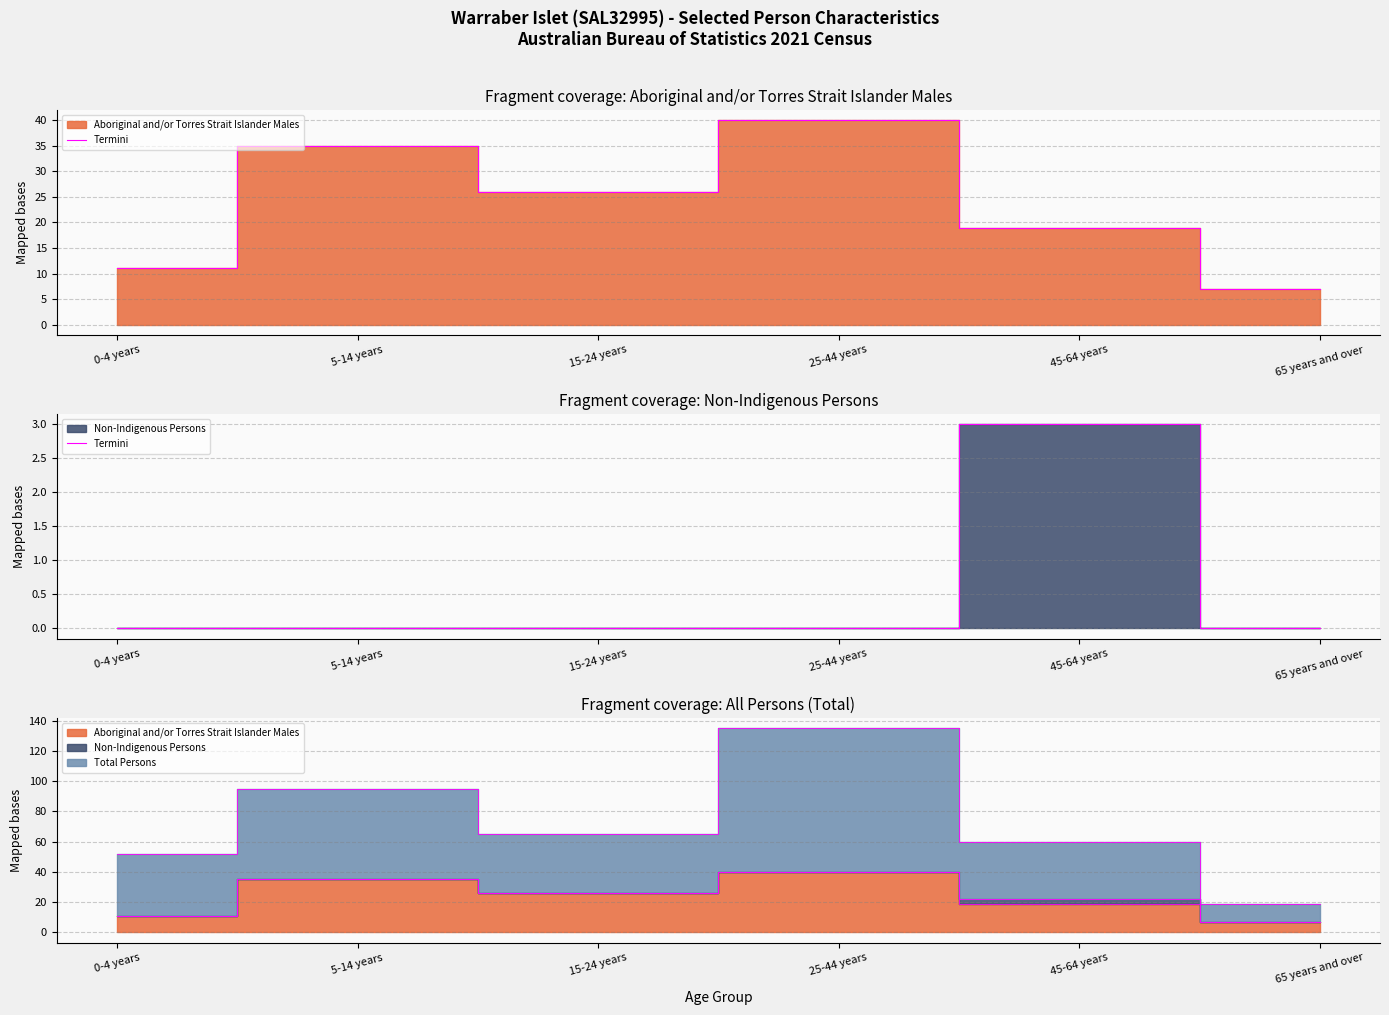

Which category has the highest value across all series?

45-64 years